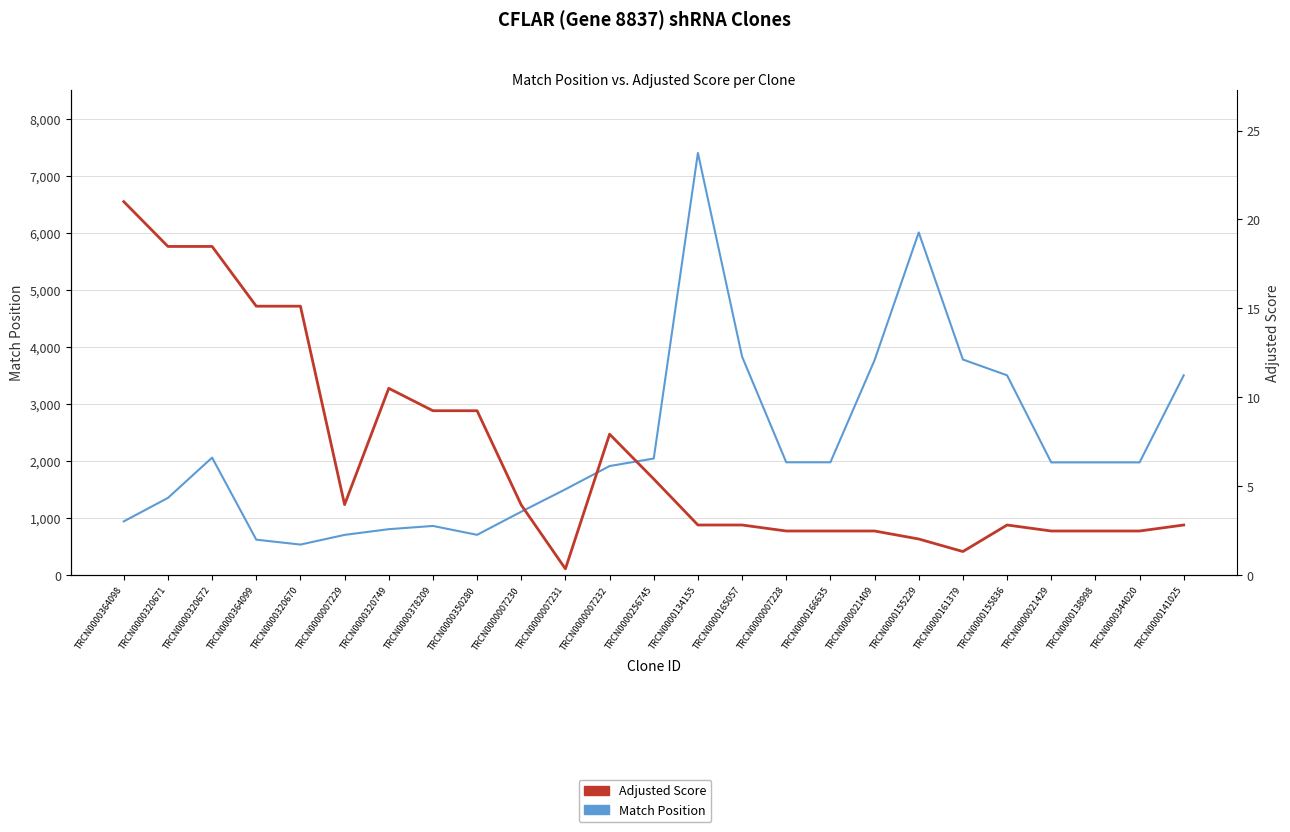

List the series in order of their peak value, lowest first.

Adjusted Score, Match Position